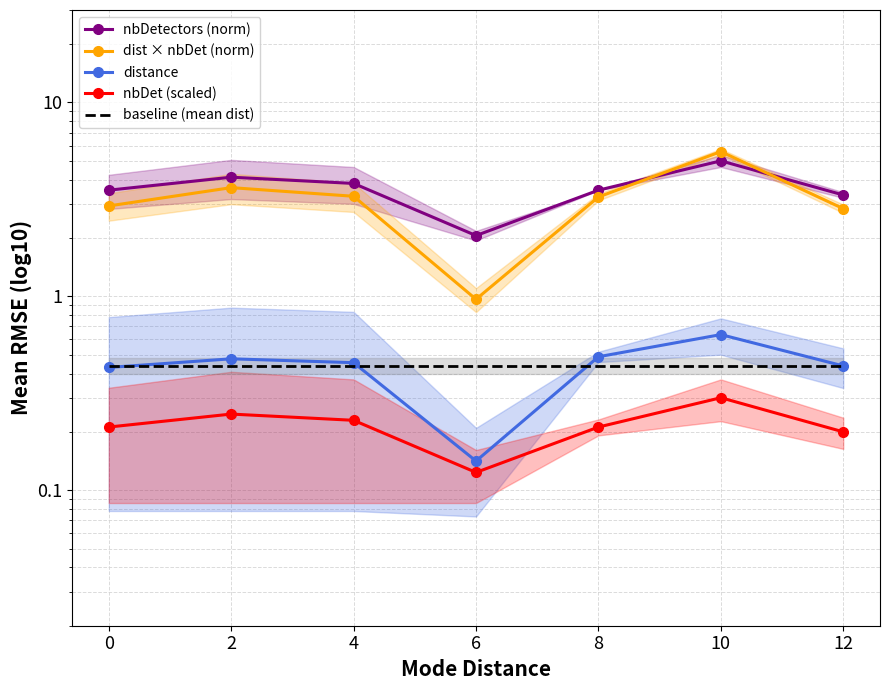

Reading right to left, list all the values displayed in this chart.

nbDetectors (norm): 12=3.3	10=5.0	8=3.5	6=2.1	4=3.8	2=4.1	0=3.5
dist × nbDet (norm): 12=2.8	10=5.6	8=3.3	6=1.0	4=3.3	2=3.6	0=2.9
distance: 12=0.4	10=0.6	8=0.5	6=0.1	4=0.5	2=0.5	0=0.4
nbDet (scaled): 12=0.2	10=0.3	8=0.2	6=0.1	4=0.2	2=0.2	0=0.2
baseline (mean dist): 12=0.4	10=0.4	8=0.4	6=0.4	4=0.4	2=0.4	0=0.4